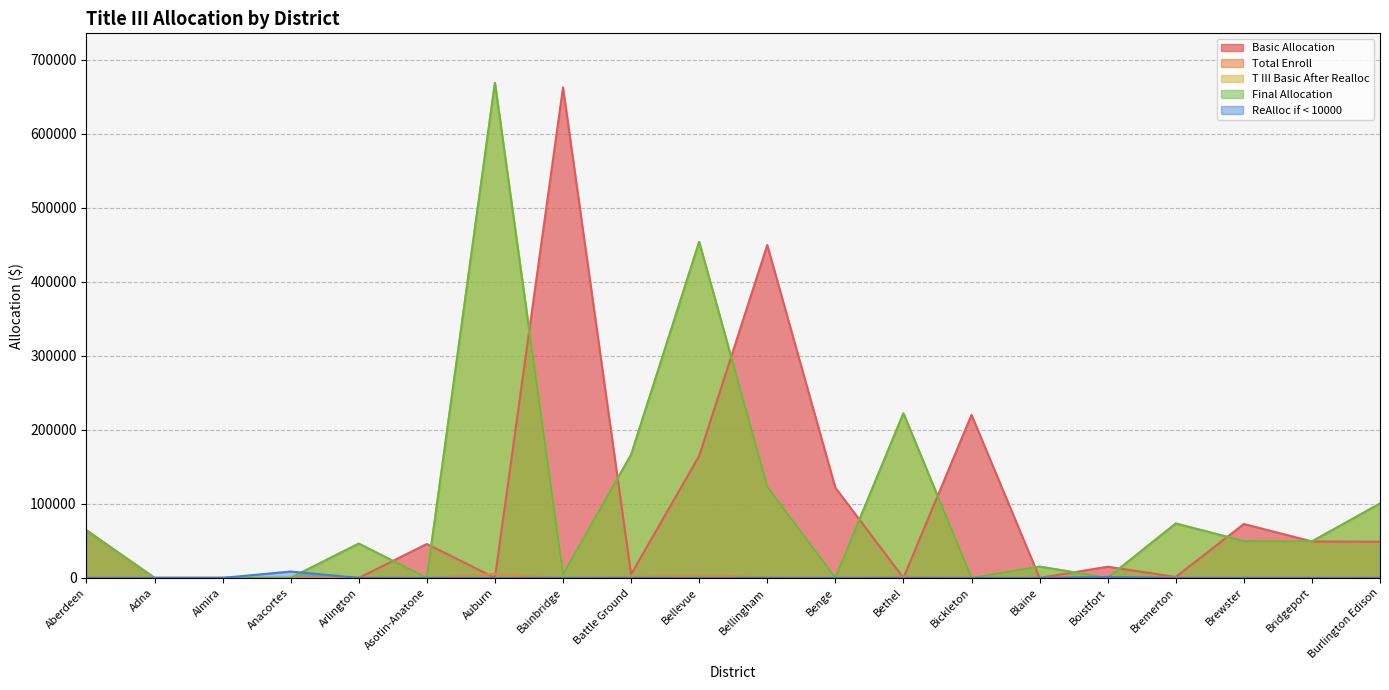

What is the total value across all series at Benge?

121983.0